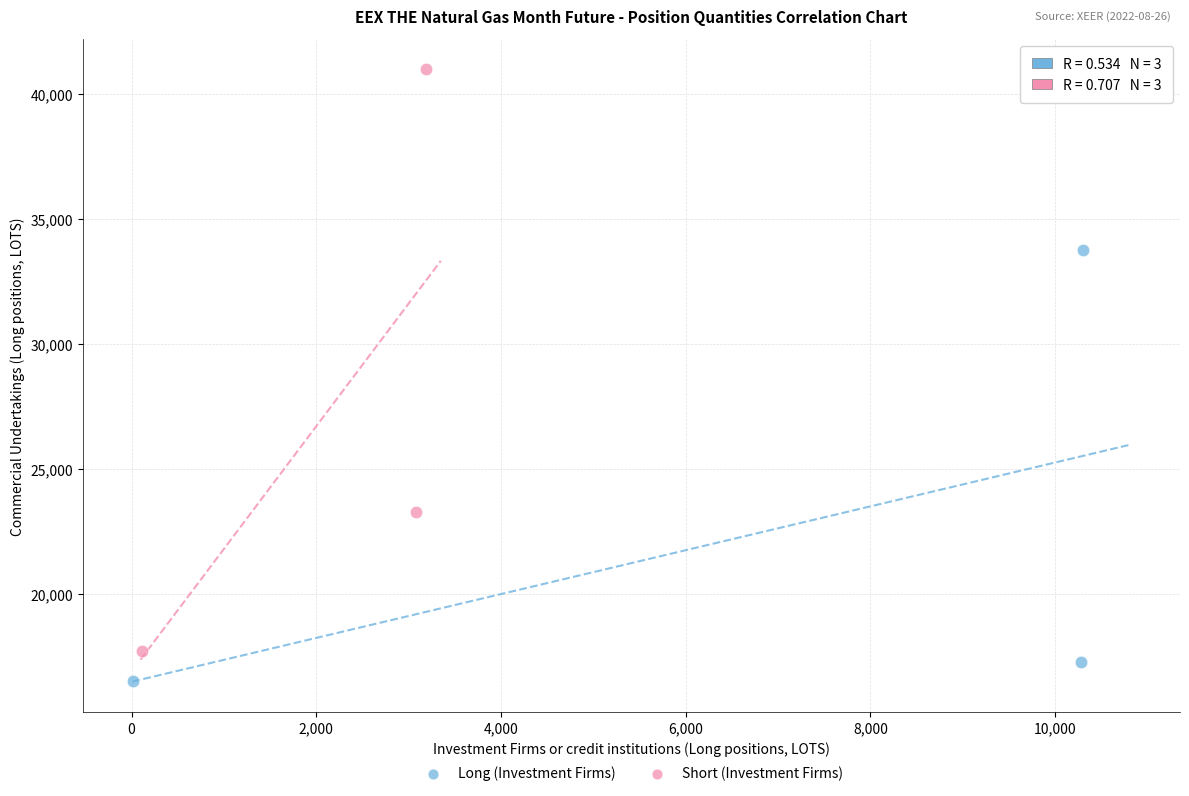

Which series has the largest Y range (max minus min)?

Short (Investment Firms)